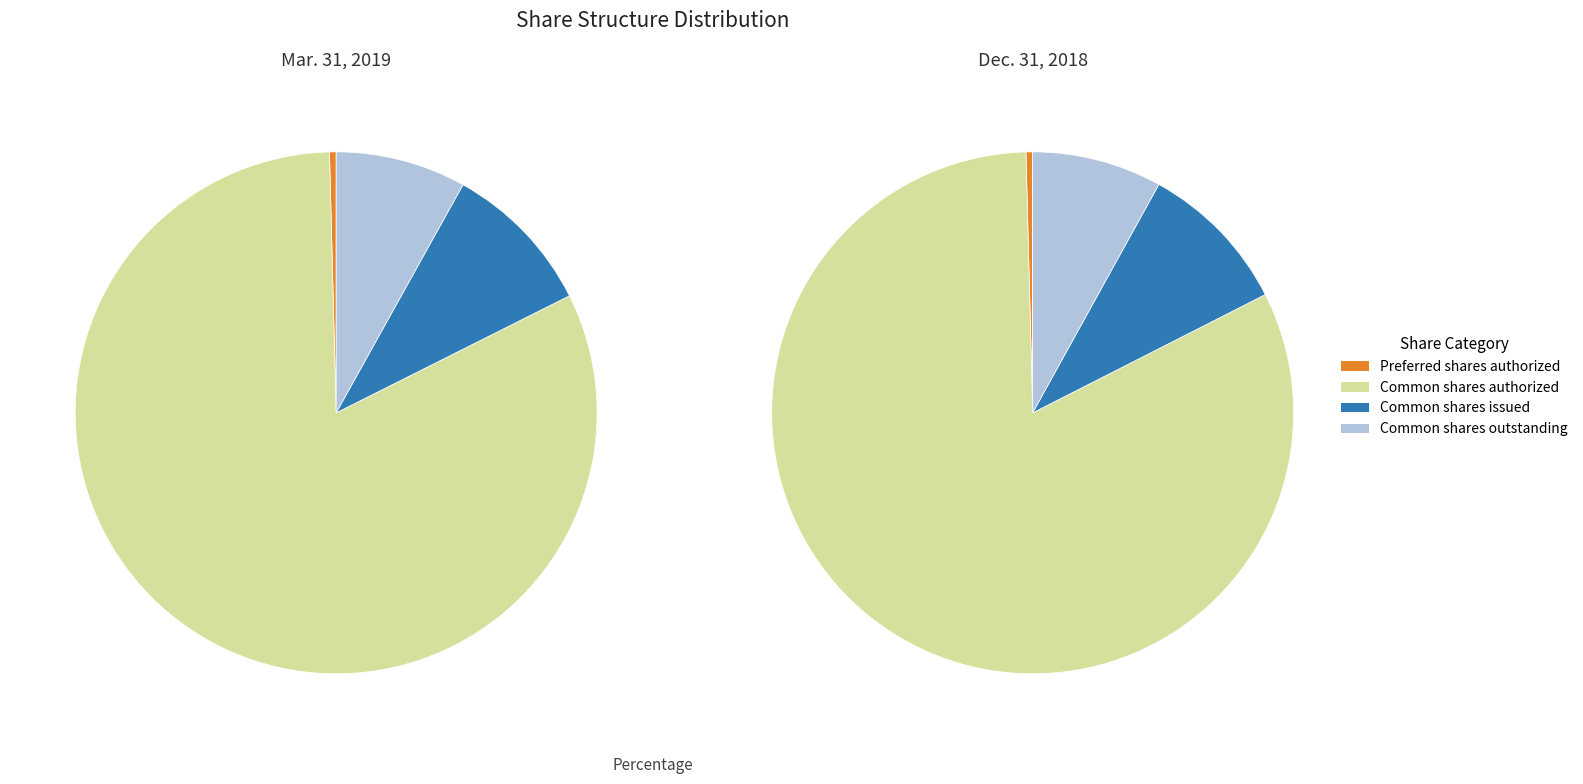

To the nearest percent, what is the difference between the largest and smallest slice percentages?

82%